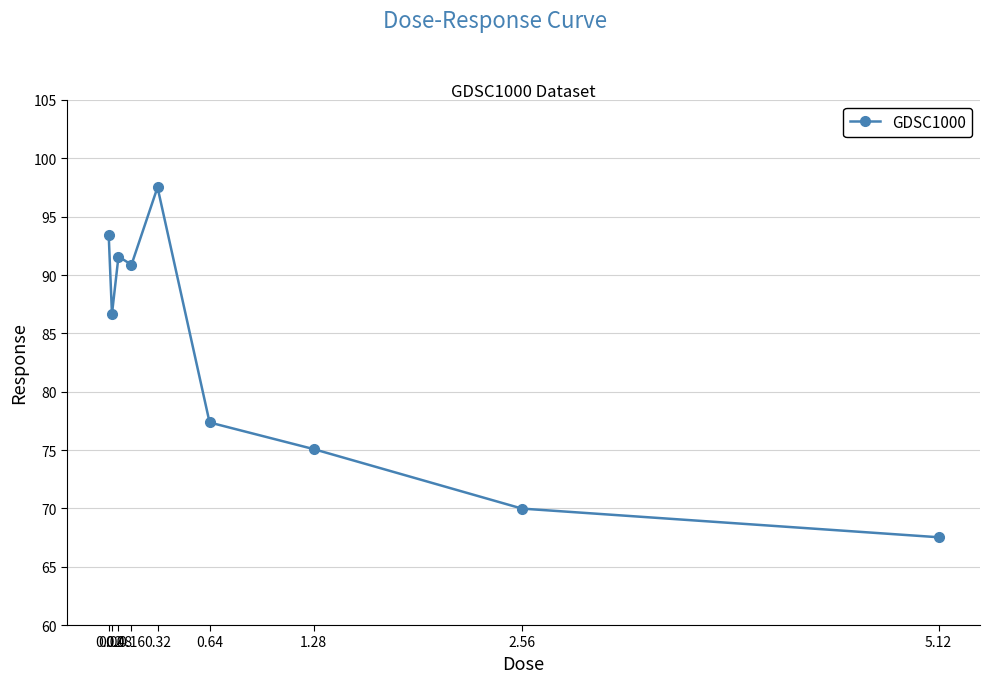

How many interior local peaks (higher than both neighbors) does the data have?

2